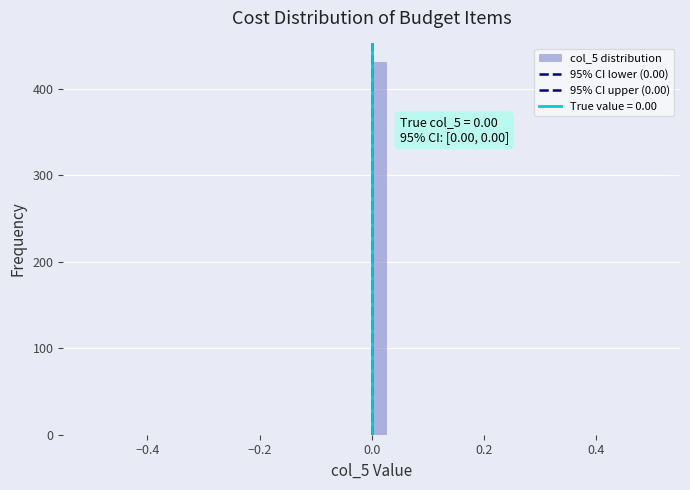

Read against the x-axis, roughly where is the centre of the tallest bar?

0.02